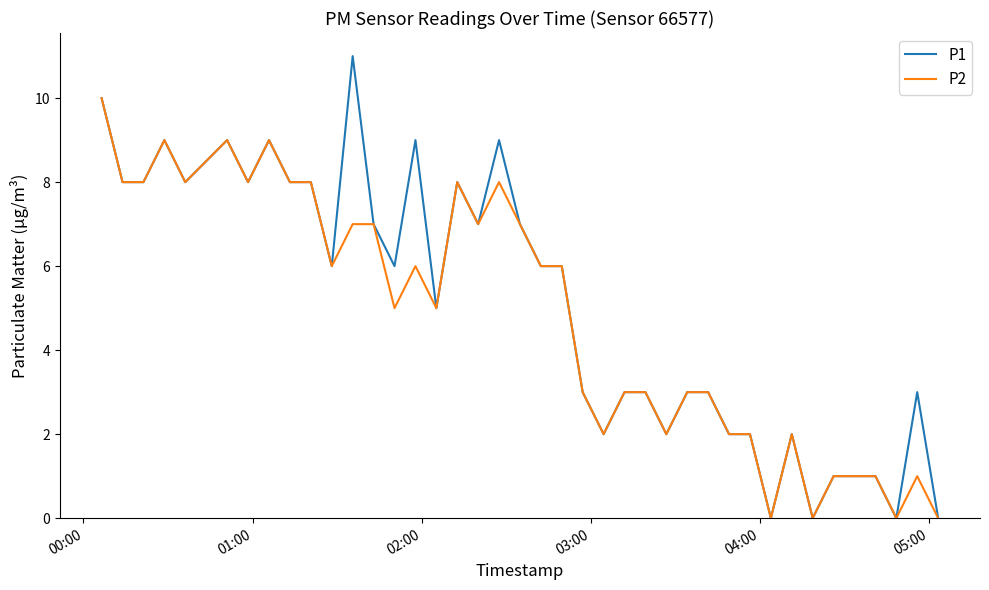

What is the maximum value shown in the chart?

11